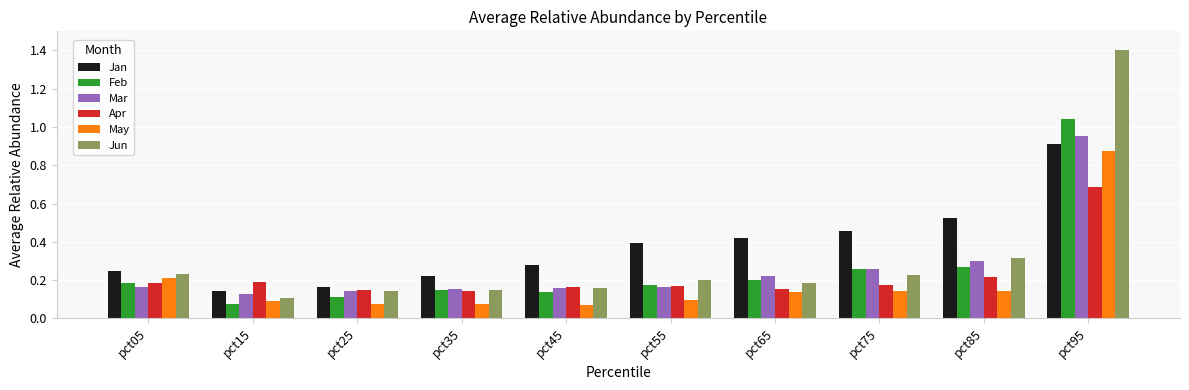

What is the sum of the Jun values at pct15 and pct95?

1.5